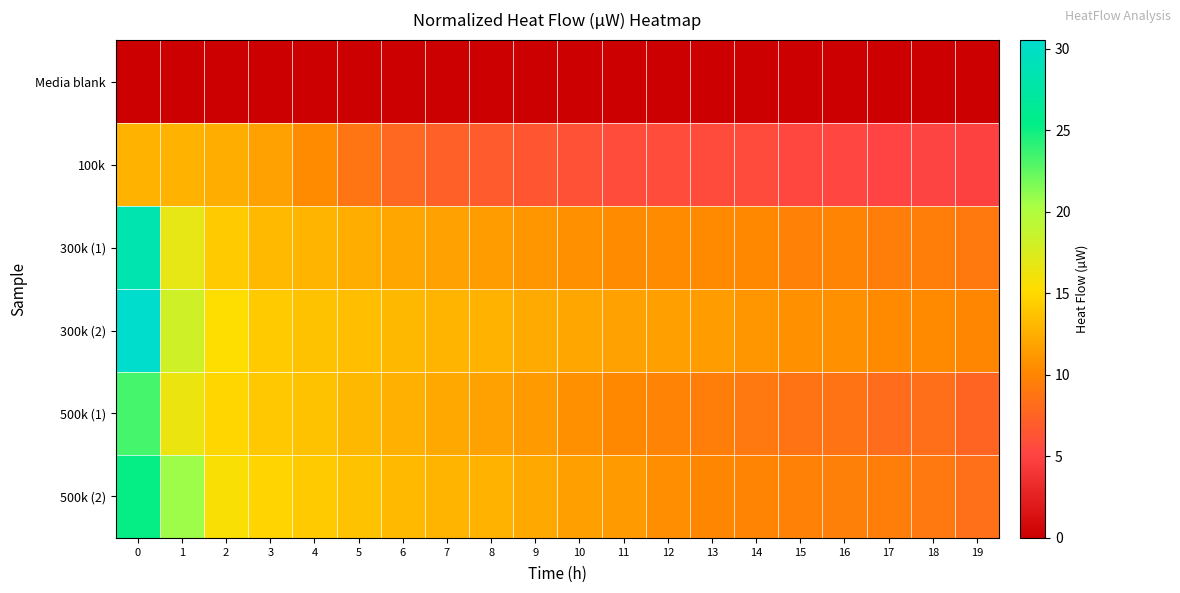

Which series has the widest spread of values?

300k (2)